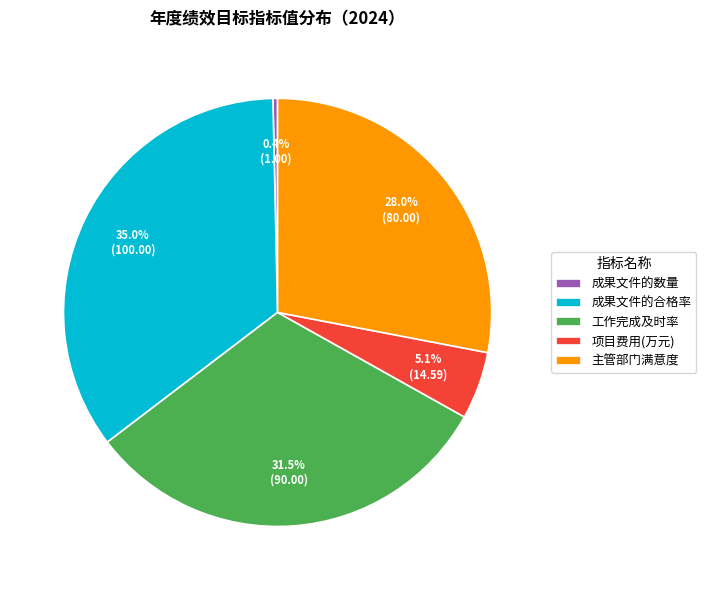

Does 主管部门满意度 account for over 50% of the chart?

No